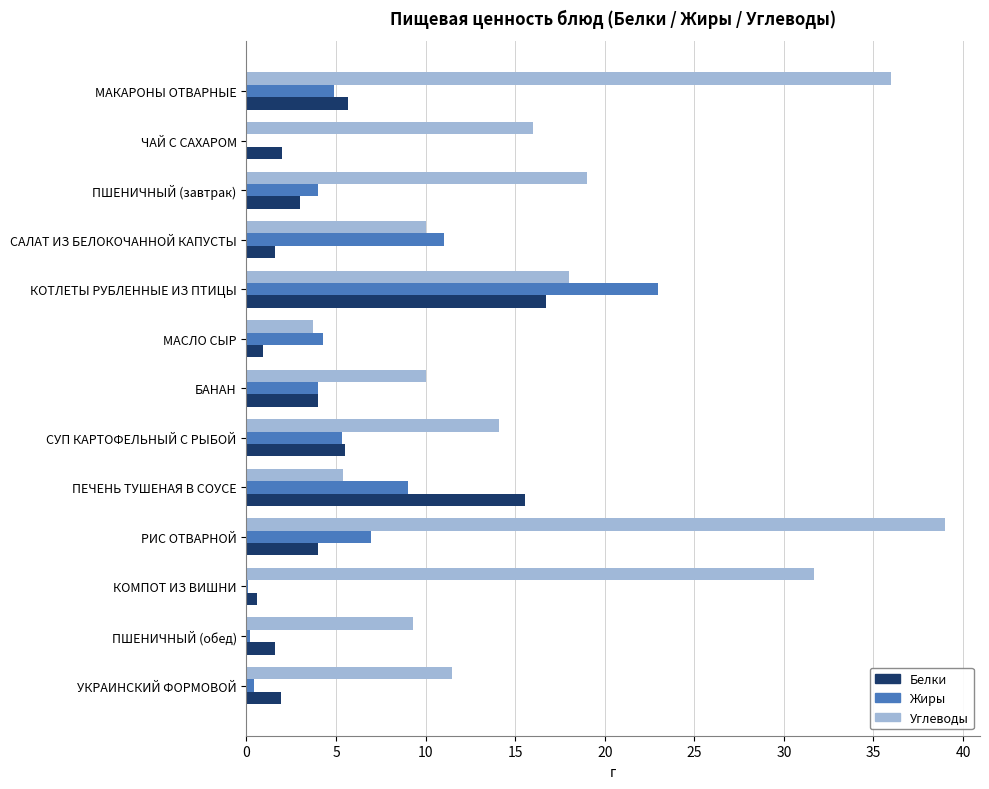

What is the total value across all series at САЛАТ ИЗ БЕЛОКОЧАННОЙ КАПУСТЫ?

22.6